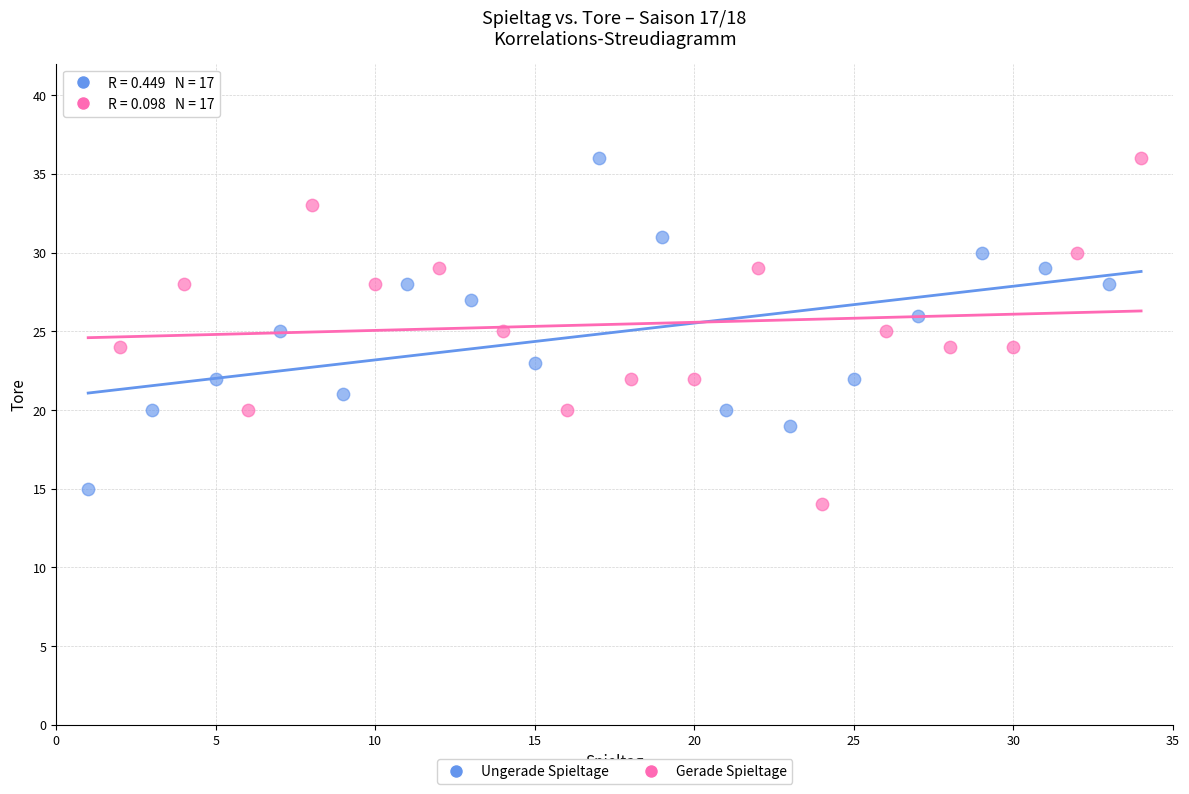

What are all the series names shown in the legend?

Ungerade Spieltage, Gerade Spieltage